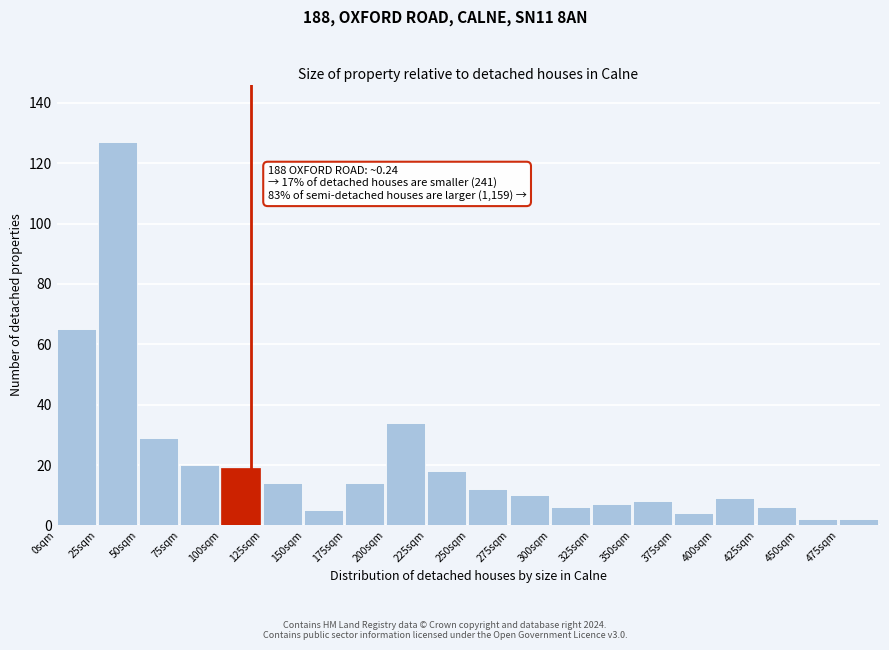

Reading right to left, extract all data points from this chart.

475sqm=2	450sqm=2	425sqm=6	400sqm=9	375sqm=4	350sqm=8	325sqm=7	300sqm=6	275sqm=10	250sqm=12	225sqm=18	200sqm=34	175sqm=14	150sqm=5	125sqm=14	100sqm=19	75sqm=20	50sqm=29	25sqm=127	0sqm=65